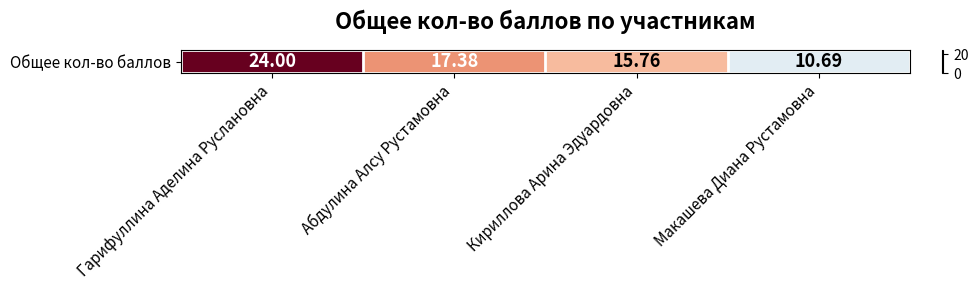

What is the sum of the values at Кириллова Арина Эдуардовна and Макашева Диана Рустамовна?

26.4